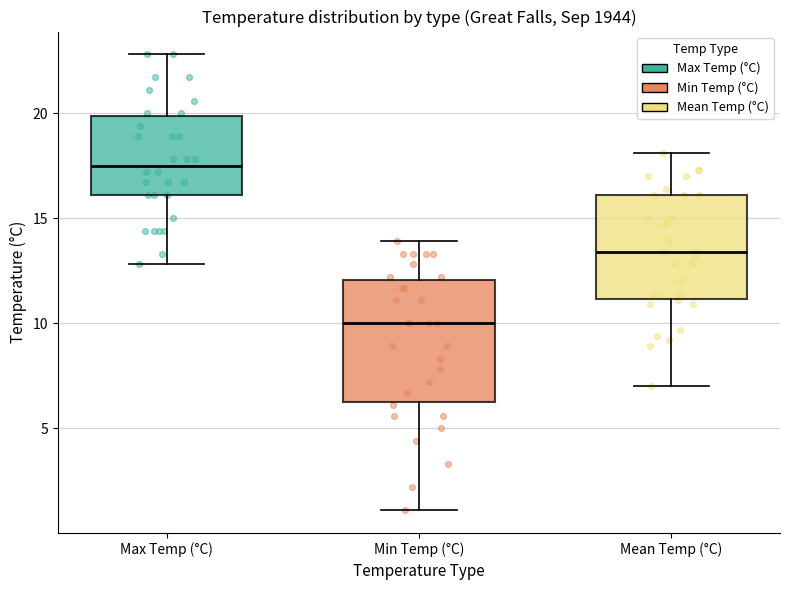

Which box's median line is the highest?

Max Temp (°C)